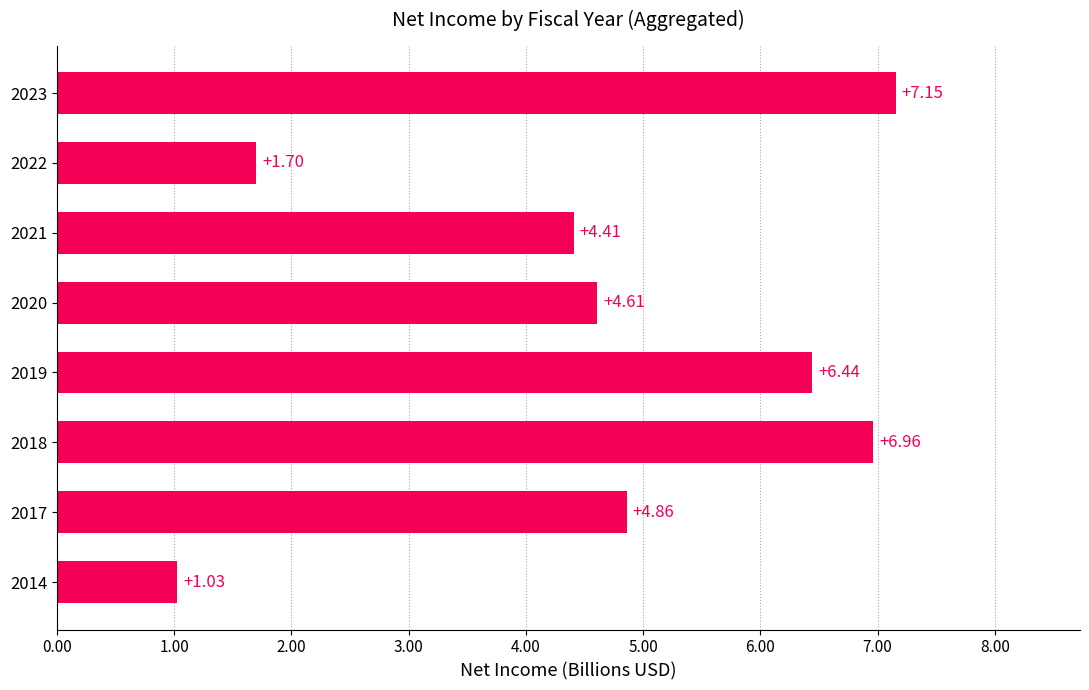

How many data points does each series have?

8